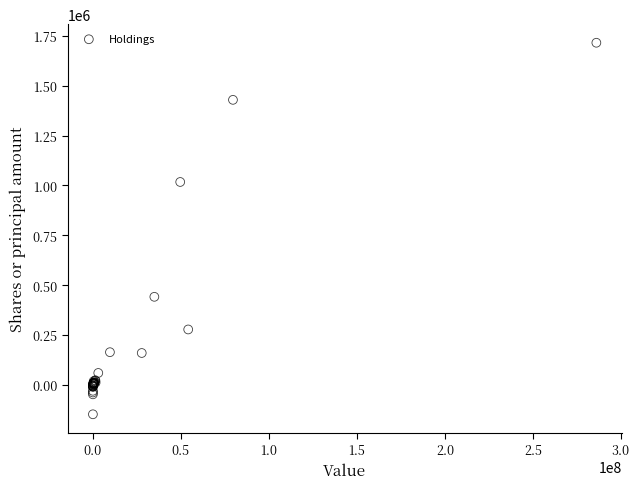

What Y value in the scatter plot is closest to 784030?

1017533